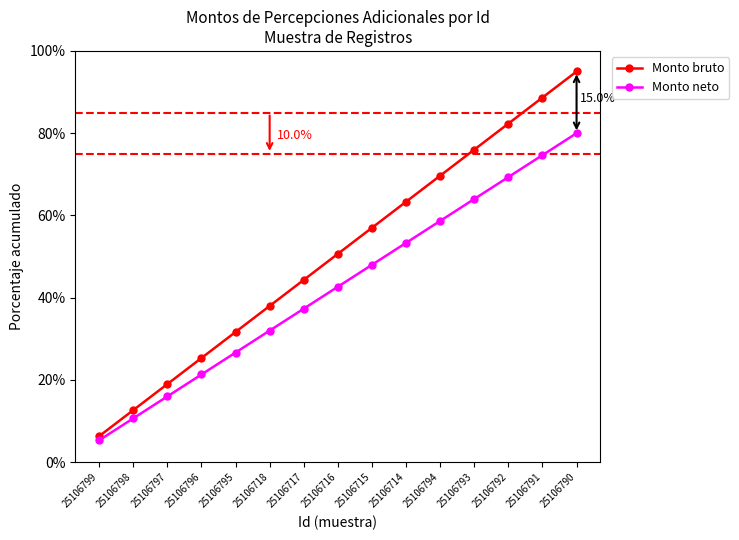

True or false: Monto bruto has a value of 57.0 at 25106715.

True